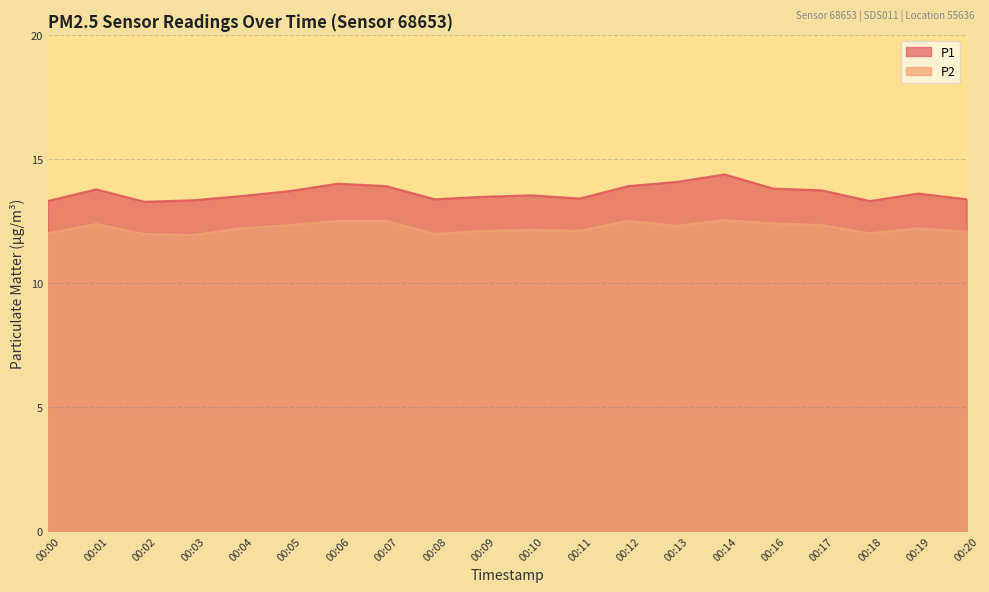

What is the difference between the maximum and minimum values in the P2 series?

0.6